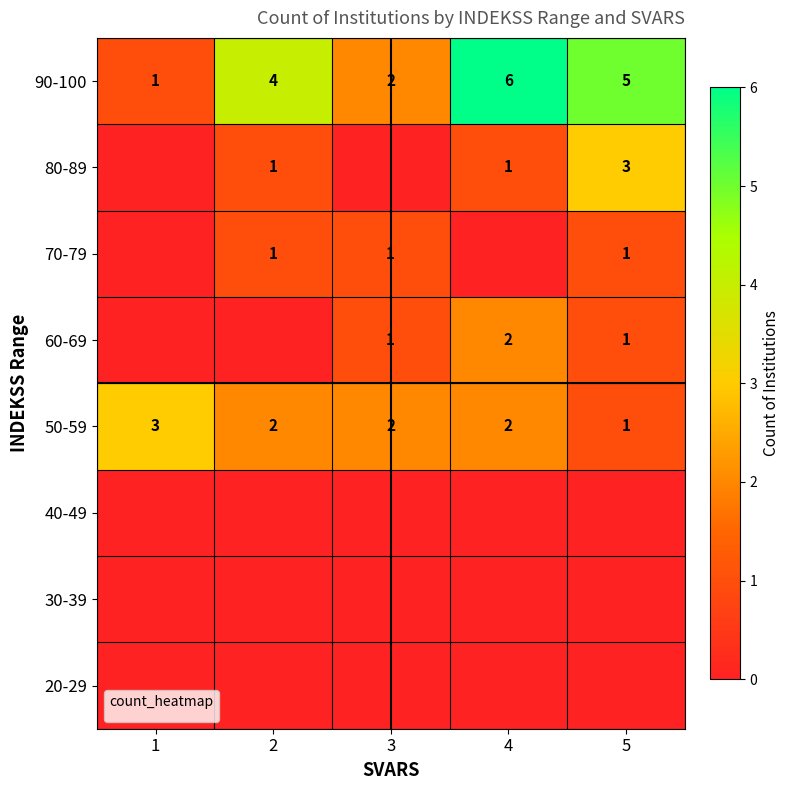

What value does the 90-100 series have at 4?

6